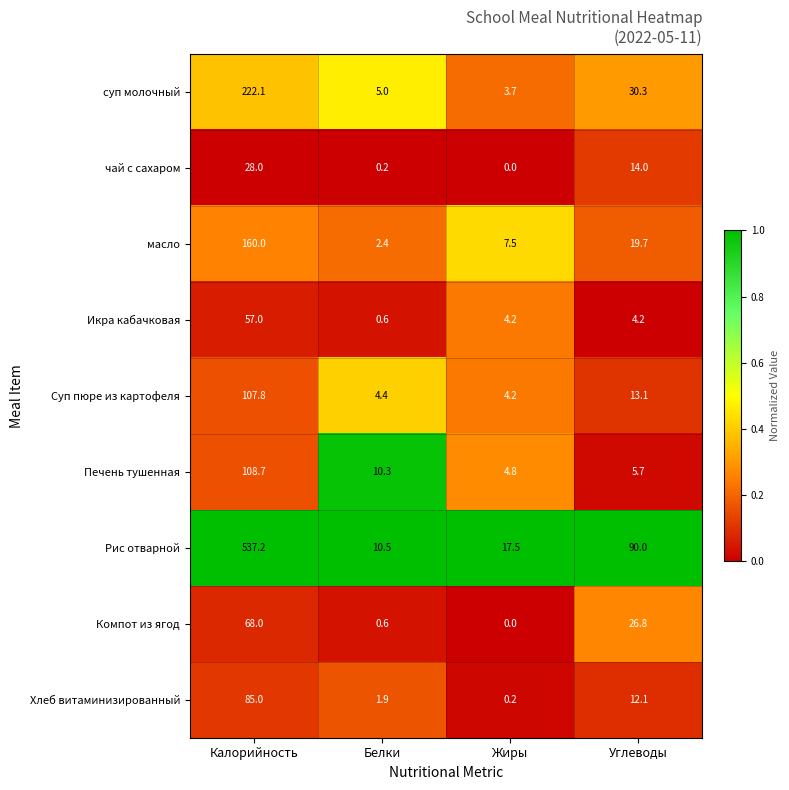

How many data points does each series have?

4